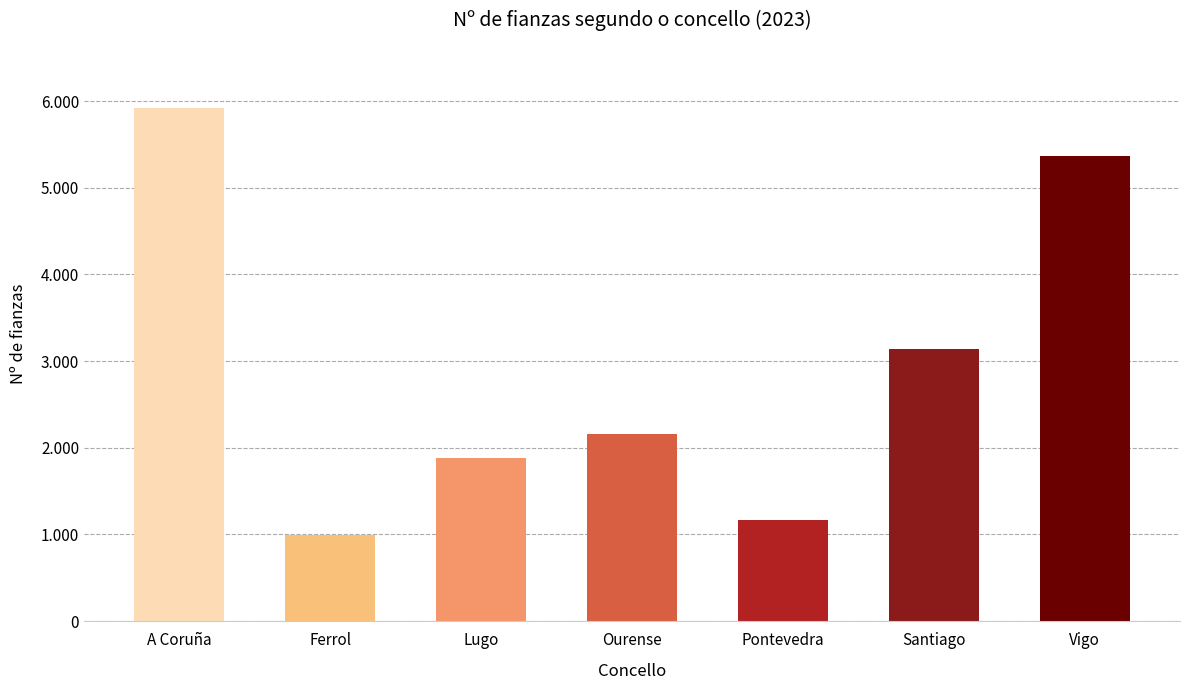

Are the bars horizontal?

No